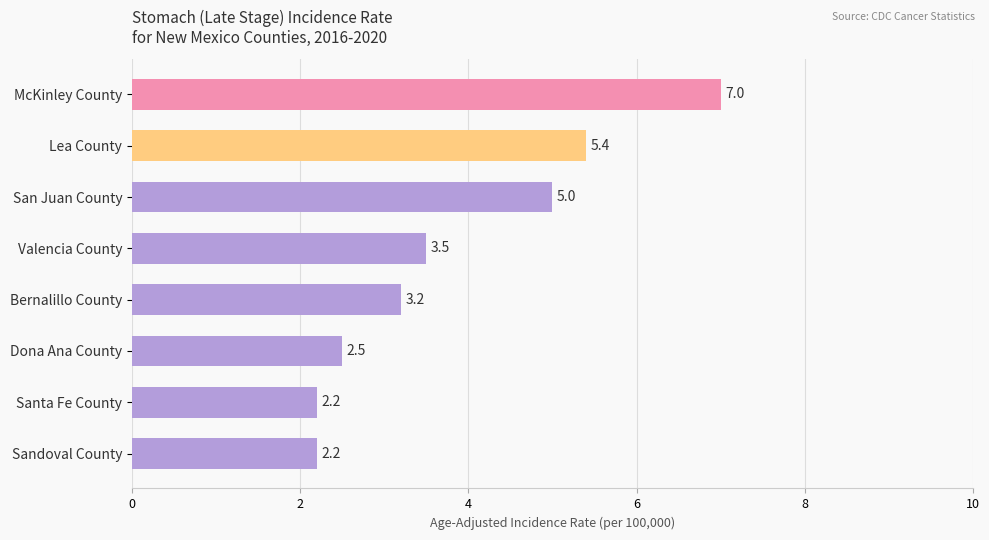

Is it true that the value at Valencia County is 4.8?

False